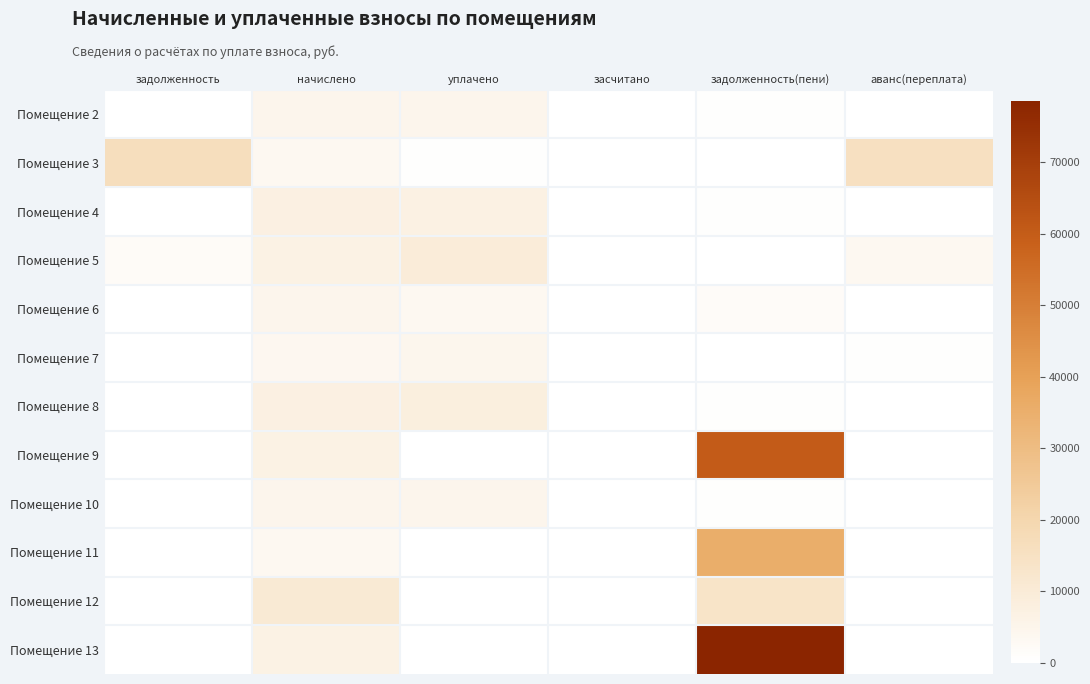

Reading right to left, transcribe all the data shown in this chart.

Помещение 2: аванс(переплата)=0.0	задолженность(пени)=391.2	засчитано=0.0	уплачено=4653.8	начислено=4695.0	задолженность=0.0
Помещение 3: аванс(переплата)=15511.7	задолженность(пени)=0.0	засчитано=0.0	уплачено=500.0	начислено=3556.8	задолженность=16400.9
Помещение 4: аванс(переплата)=0.0	задолженность(пени)=589.1	засчитано=0.0	уплачено=7007.2	начислено=7069.2	задолженность=0.0
Помещение 5: аванс(переплата)=3391.9	задолженность(пени)=0.0	засчитано=0.0	уплачено=9400.0	начислено=6695.6	задолженность=2065.9
Помещение 6: аванс(переплата)=0.0	задолженность(пени)=1696.8	засчитано=0.0	уплачено=3538.3	начислено=4846.2	задолженность=0.0
Помещение 7: аванс(переплата)=361.4	задолженность(пени)=0.0	засчитано=0.0	уплачено=4365.0	начислено=3725.8	задолженность=42.9
Помещение 8: аванс(переплата)=0.0	задолженность(пени)=590.6	засчитано=0.0	уплачено=8081.6	начислено=7087.0	задолженность=0.0
Помещение 9: аванс(переплата)=0.0	задолженность(пени)=60128.5	засчитано=0.0	уплачено=0.0	начислено=6731.3	задолженность=0.0
Помещение 10: аванс(переплата)=0.0	задолженность(пени)=398.7	засчитано=0.0	уплачено=4741.9	начислено=4783.9	задолженность=0.0
Помещение 11: аванс(переплата)=0.0	задолженность(пени)=35394.9	засчитано=0.0	уплачено=0.0	начислено=3619.1	задолженность=0.0
Помещение 12: аванс(переплата)=0.0	задолженность(пени)=13756.4	засчитано=0.0	уплачено=0.0	начислено=10679.3	задолженность=0.0
Помещение 13: аванс(переплата)=0.0	задолженность(пени)=78521.0	засчитано=0.0	уплачено=0.0	начислено=6517.8	задолженность=0.0